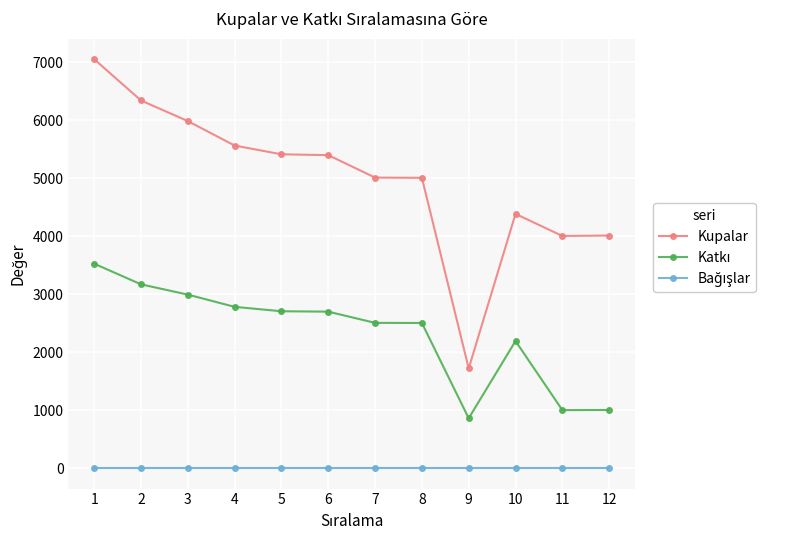

Which series changed the most between 5 and 10?

Kupalar